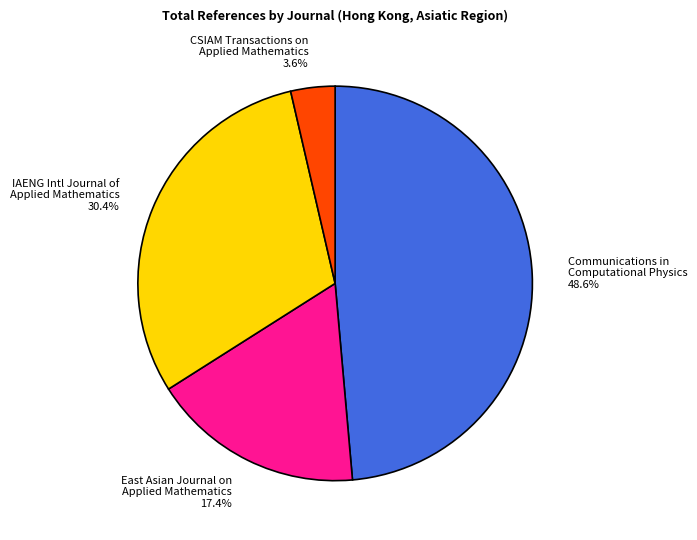

What percentage is NOT represented by East Asian Journal on Applied Mathematics?

82.6%